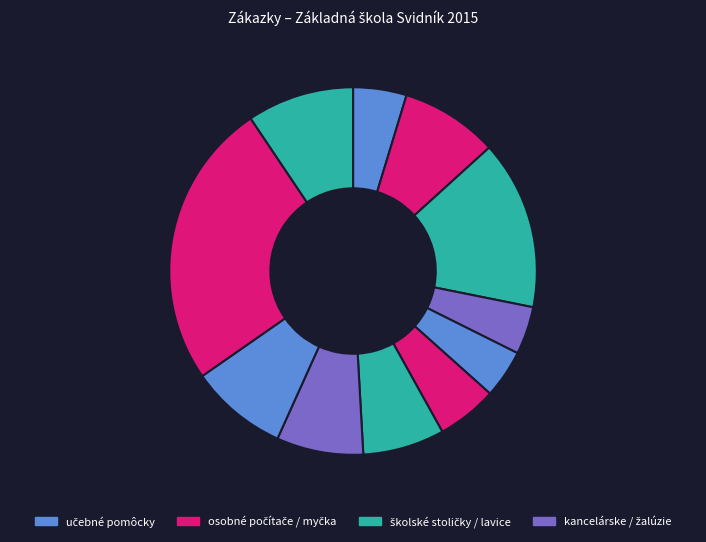

Count the number of slices in the pie.

11